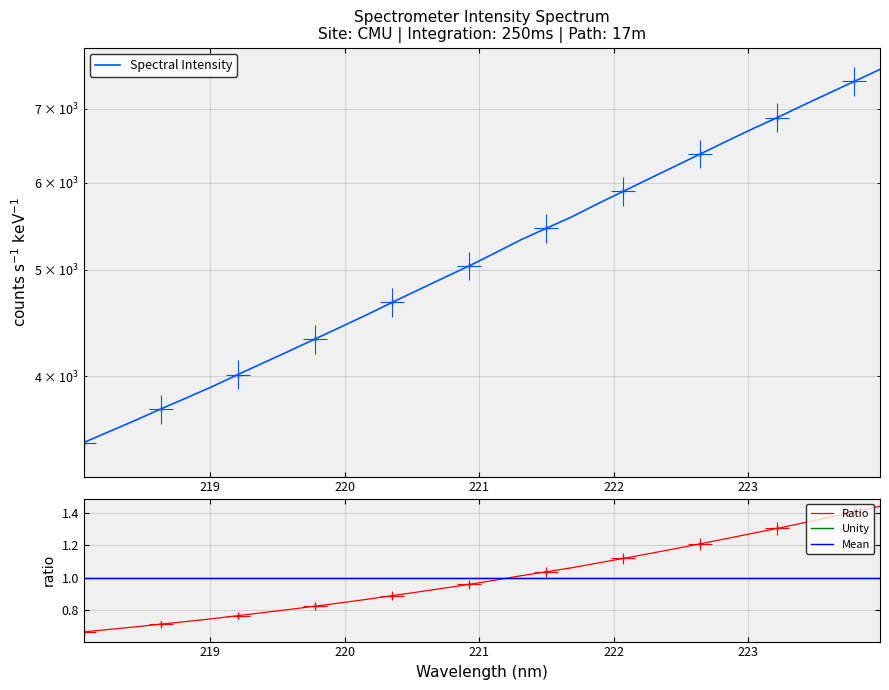

What is the change in value from 219.0156 to 220.7354?

+999.4